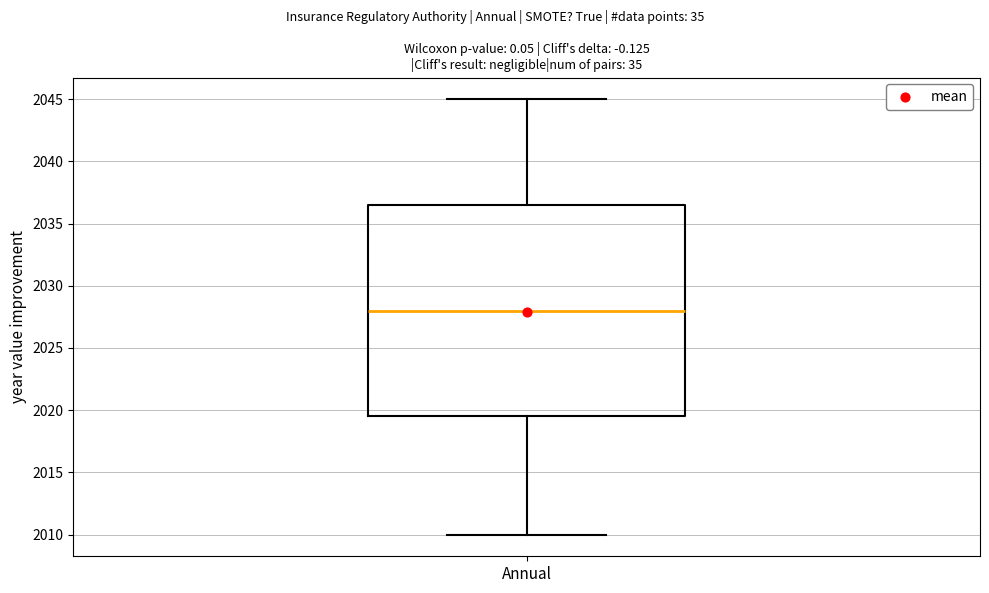

Read this box plot against the y-axis: the position of the median line, the range covered by the box, and the ends of both whiskers. The values are not printed on the chart, so give them approximately, as read against the axis.

median 2028.0, box 2019.5 to 2036.5, whiskers 2010.0 to 2045.0